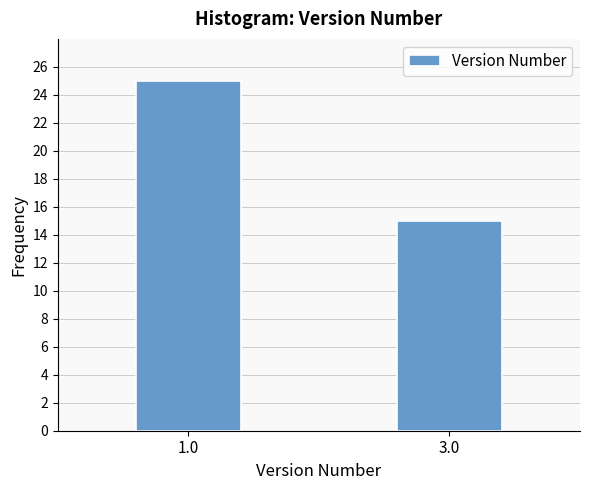

Reading left to right, extract all data points from this chart.

25	15